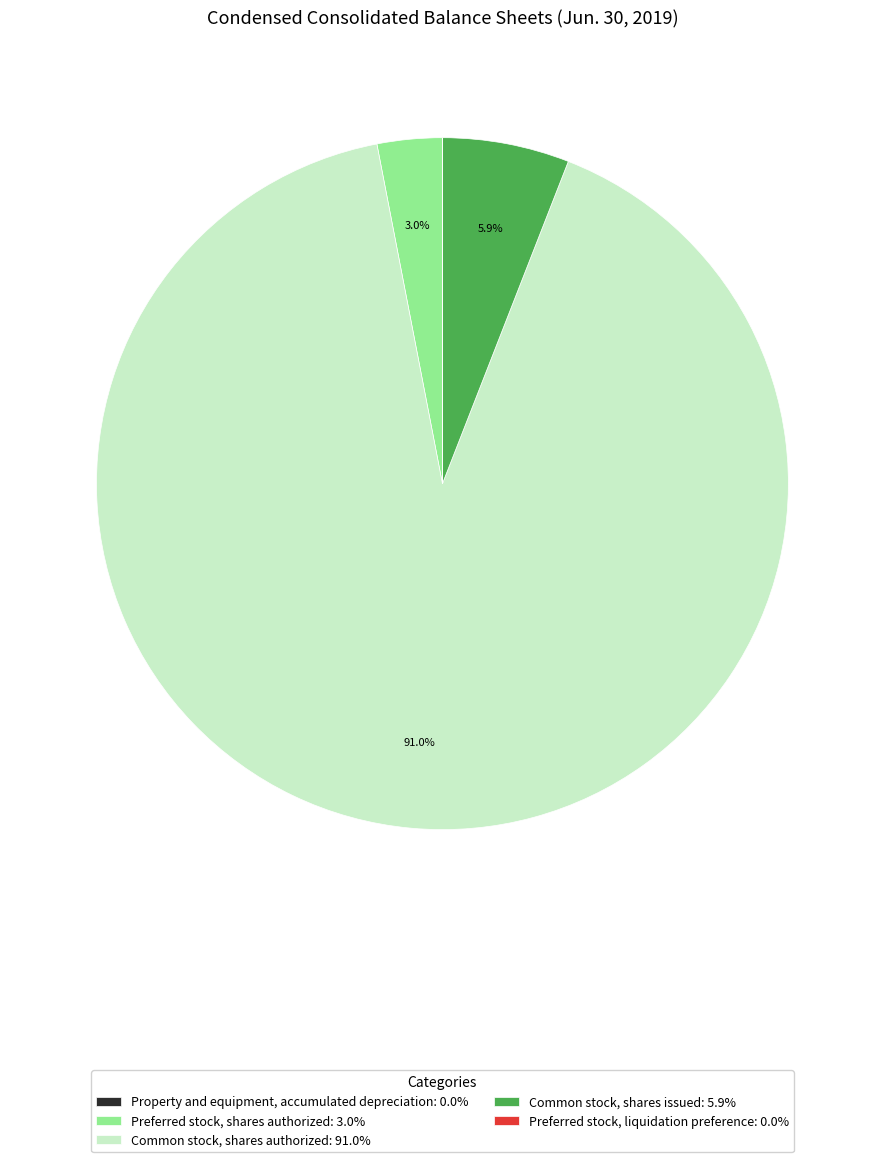

Is the sum of Common stock, shares issued and Common stock, shares authorized greater than half?

Yes